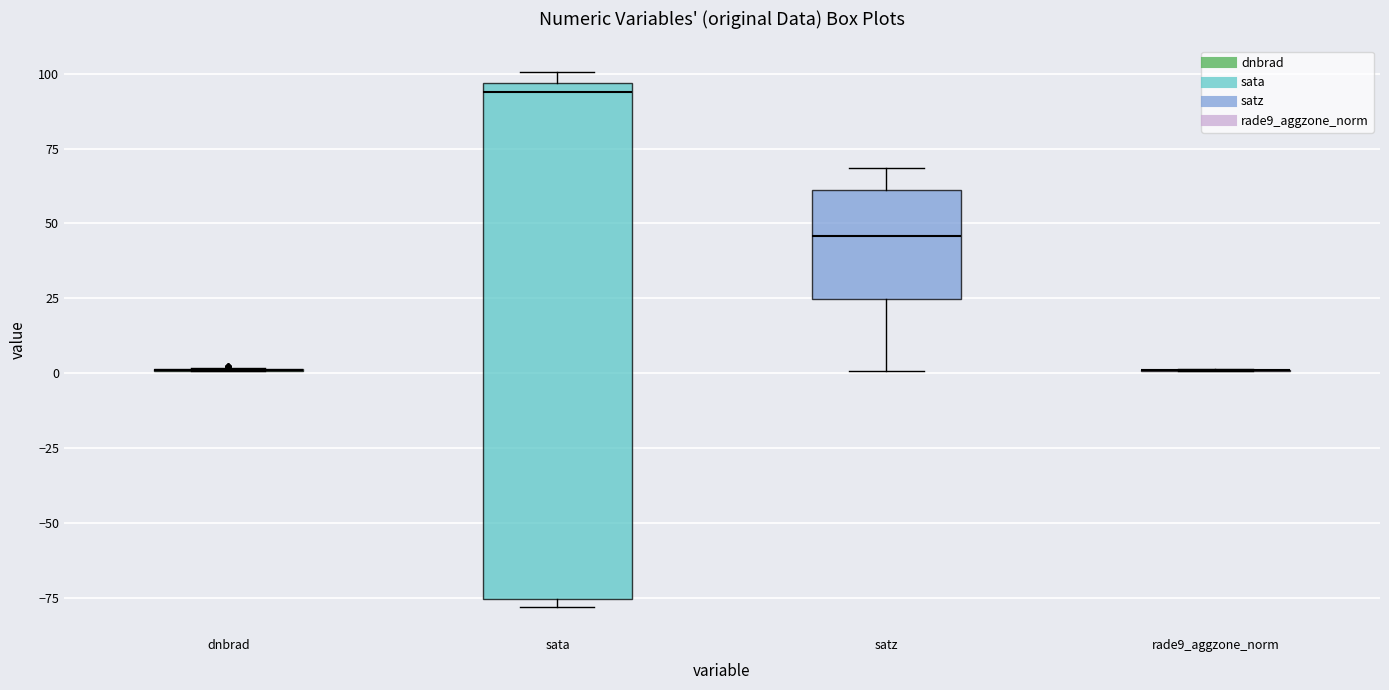

Reading left to right, read every box against the y-axis: the position of its median line, the range the box covers, and the ends of its whiskers. The values are not printed on the chart, so give them approximately, as read against the axis.

dnbrad: box collapsed to a line at 0, whiskers 0 to 0
sata: median 95 (just below the box's upper edge), box -75 to 95, whiskers -80 to 100
satz: median 45, box 25 to 60, whiskers 0 to 70
rade9_aggzone_norm: box collapsed to a line at 0, whiskers 0 to 0